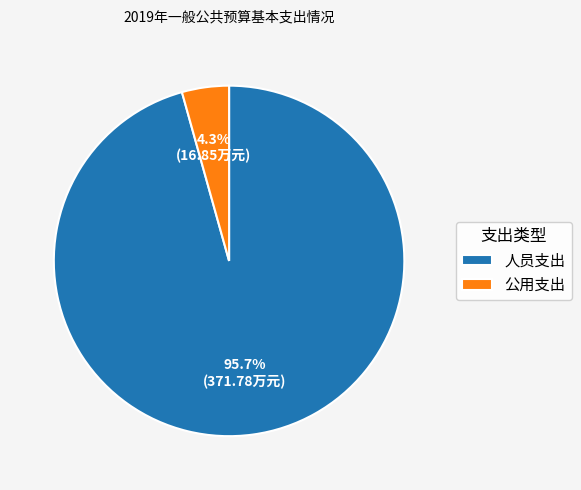

To the nearest percent, what percentage of the pie is 公用支出?

4%